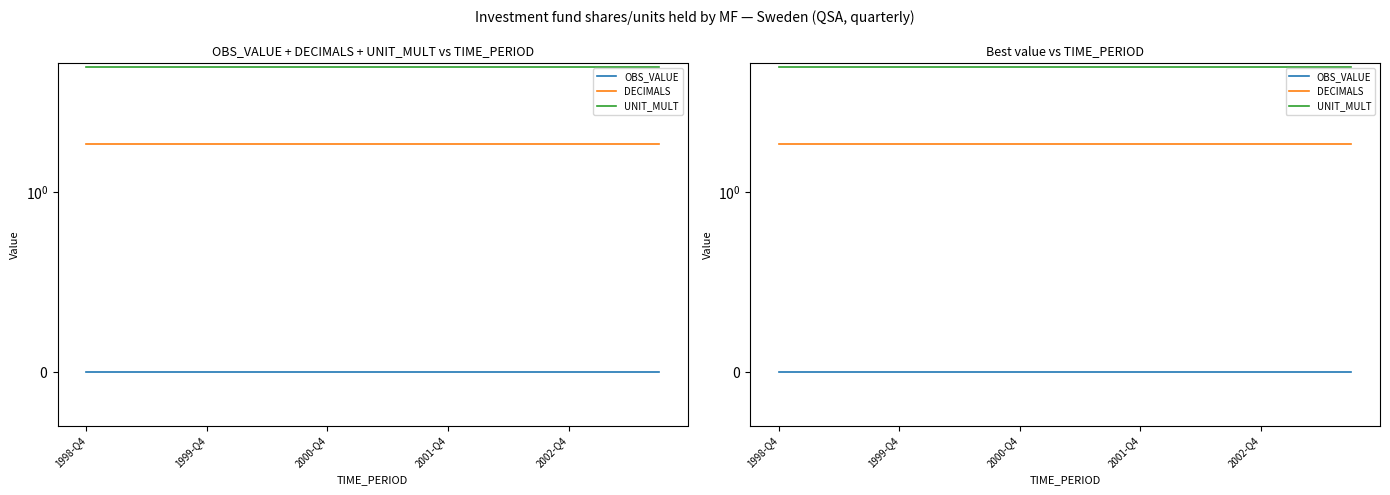

Reading left to right, list all the values displayed in this chart.

OBS_VALUE: 0	0	0	0	0	0	0	0	0	0	0	0	0	0	0	0	0	0	0	0
DECIMALS: 2	2	2	2	2	2	2	2	2	2	2	2	2	2	2	2	2	2	2	2
UNIT_MULT: 6	6	6	6	6	6	6	6	6	6	6	6	6	6	6	6	6	6	6	6